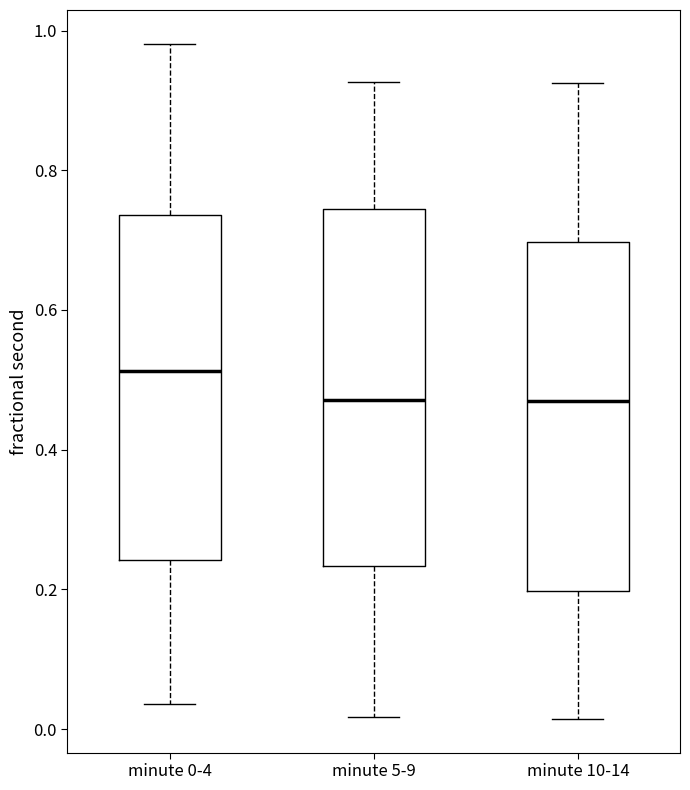

Reading left to right, read every box against the y-axis: the position of its median line, the range the box covers, and the ends of its whiskers. The values are not printed on the chart, so give them approximately, as read against the axis.

minute 0-4: median 0.52, box 0.24 to 0.74, whiskers 0.04 to 0.98
minute 5-9: median 0.48, box 0.24 to 0.74, whiskers 0.02 to 0.92
minute 10-14: median 0.48, box 0.20 to 0.70, whiskers 0.02 to 0.92